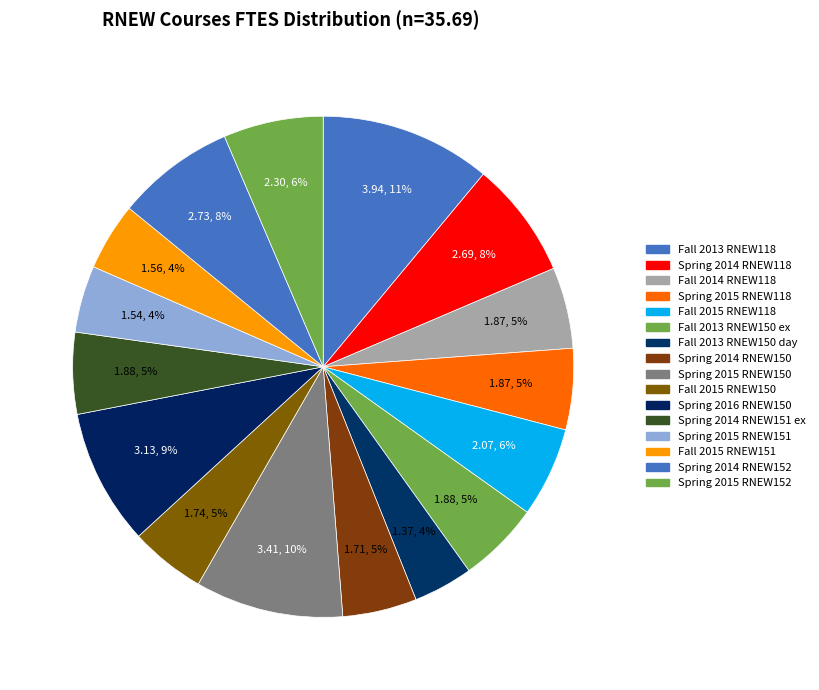

What percentage is the Fall 2015 RNEW151 slice, to the nearest percent?

4%